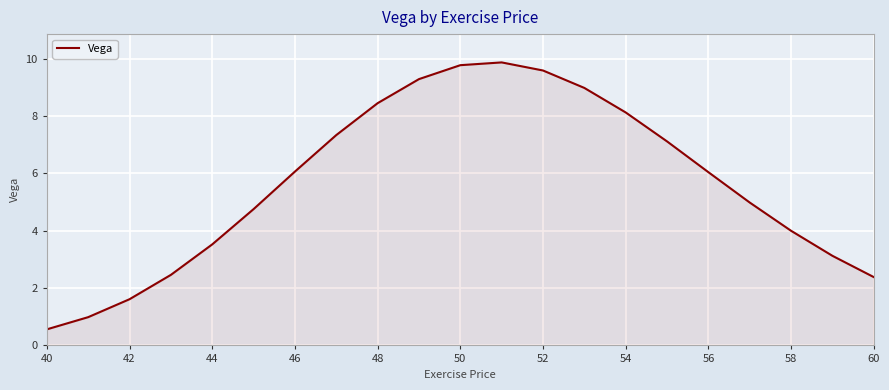

How many categories are shown in the chart?

21